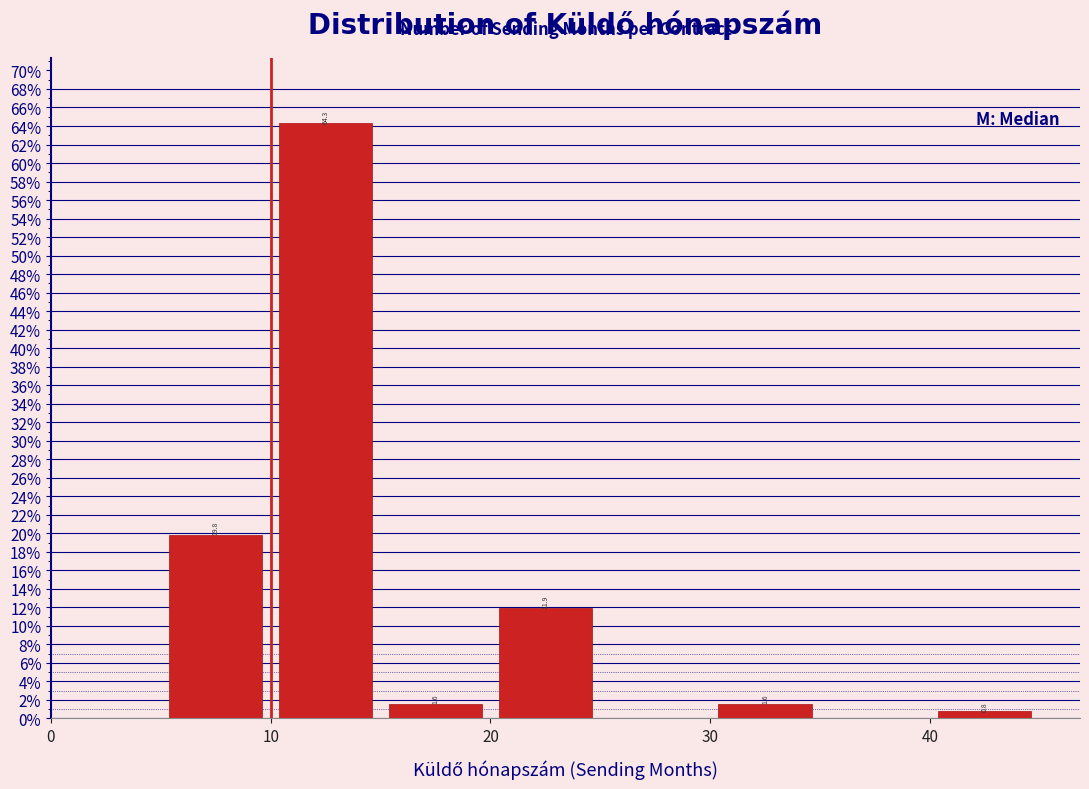

Which range on the x-axis has the tallest bar?

10 to 15